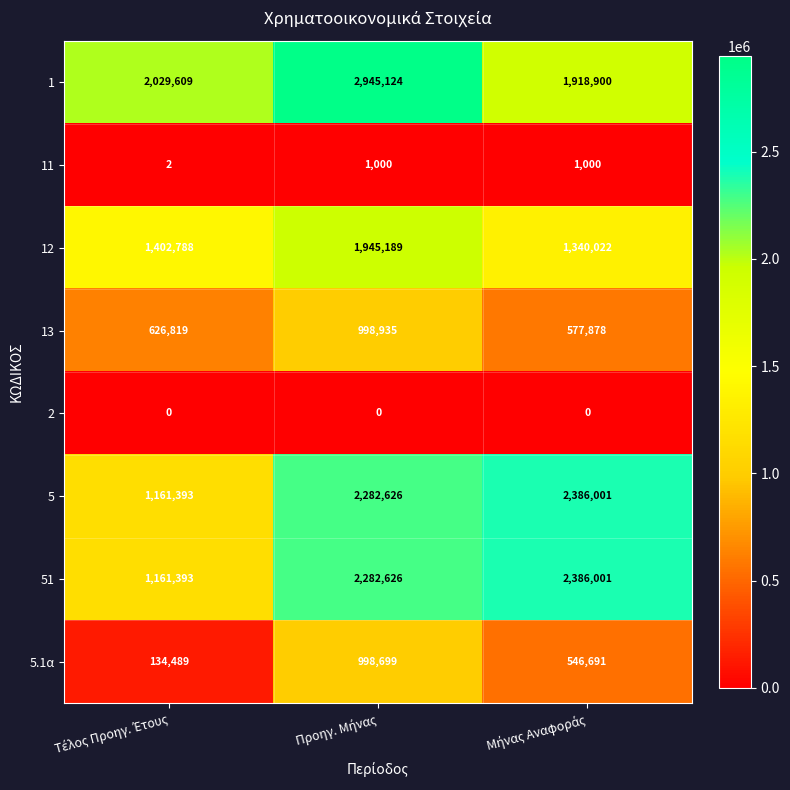

What is the sum of all 1 values?

6893633